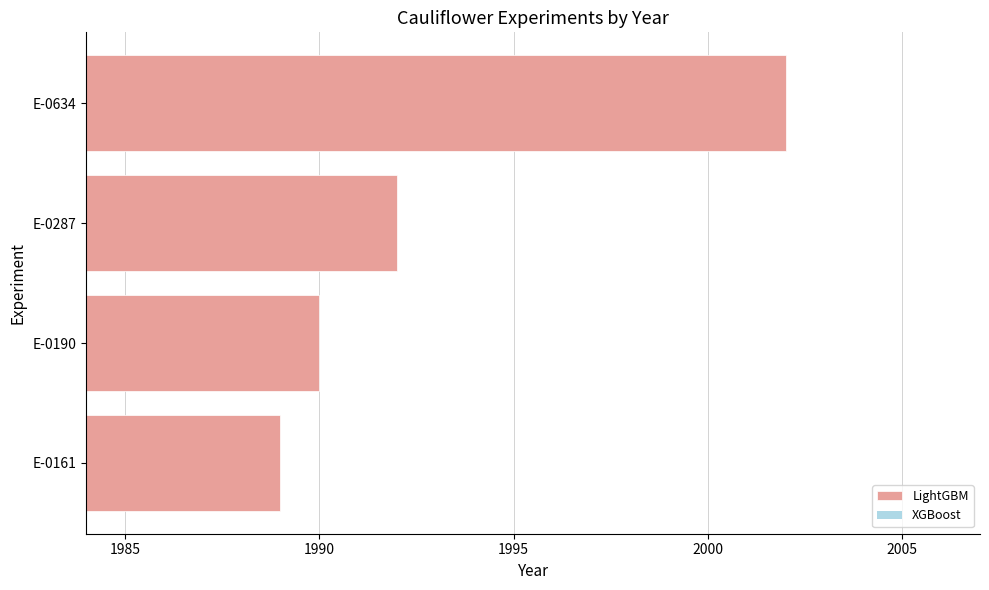

Rank the categories by value from highest to lowest.

E-0634, E-0287, E-0190, E-0161